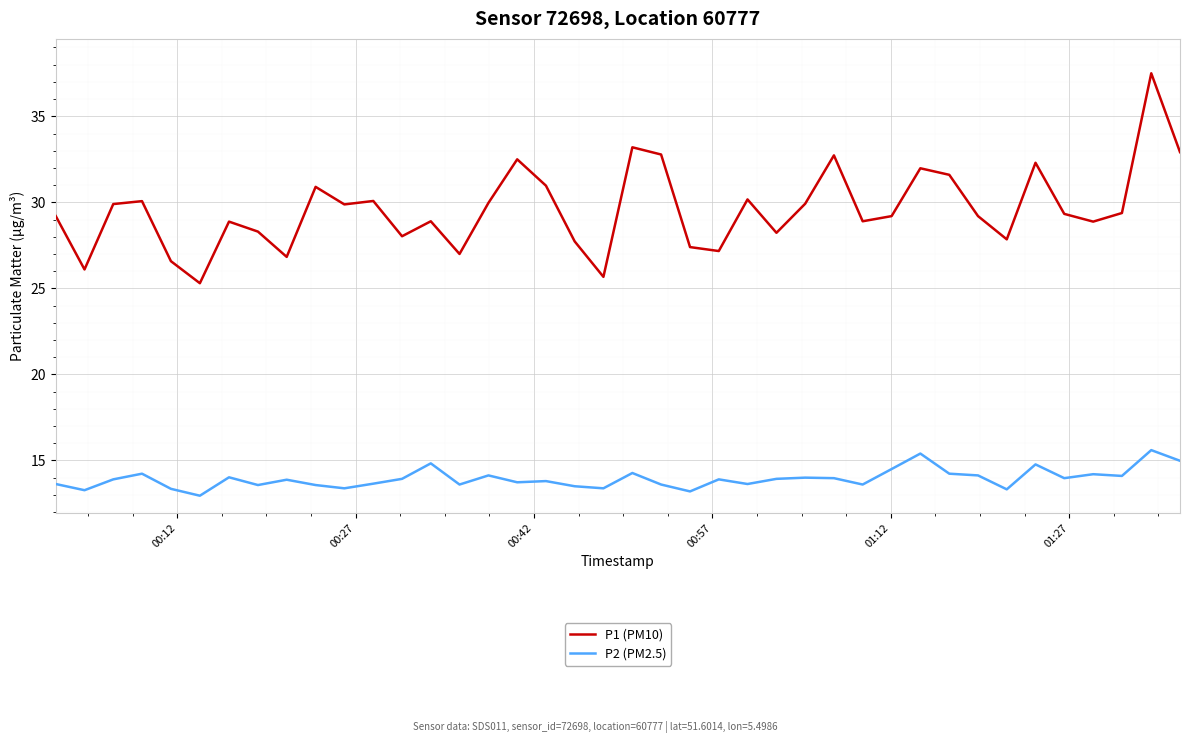

Which series has the largest total across all categories?

P1 (PM10)